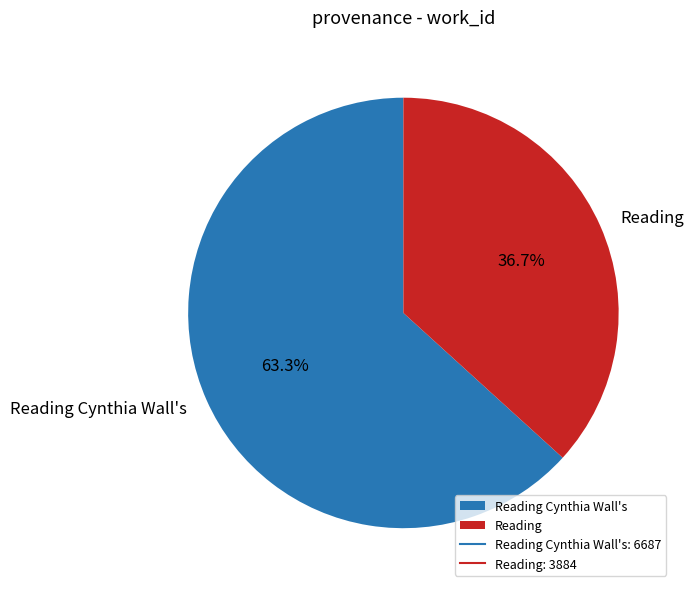

To the nearest percent, what percentage of the pie is Reading?

37%